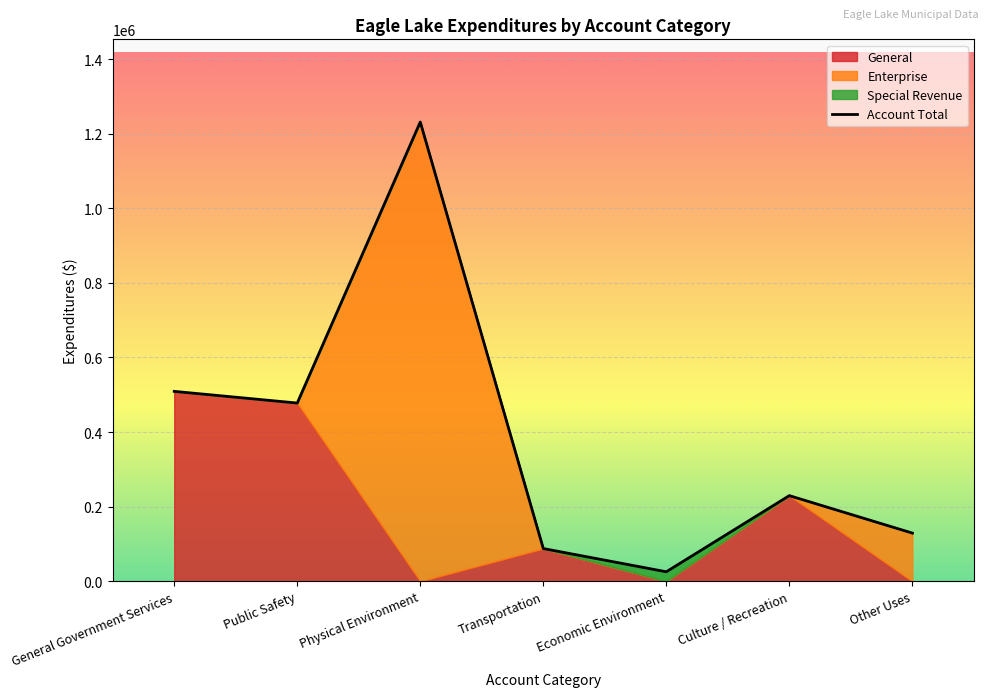

Which label corresponds to the smallest value in the chart?

Economic Environment